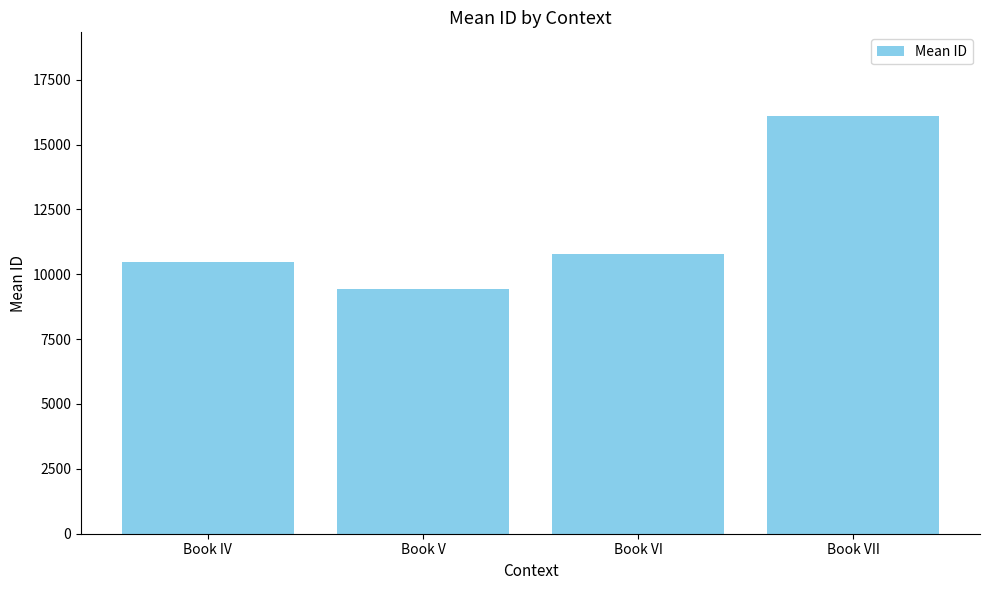

What is the change in value from Book V to Book VI?

+1336.0